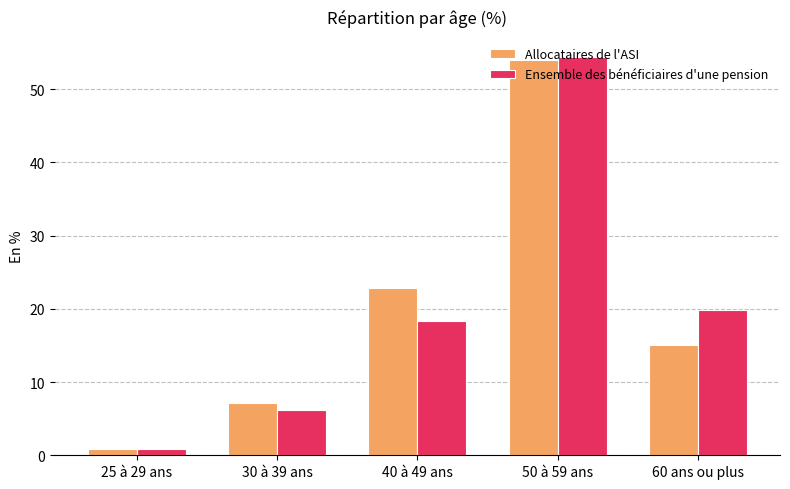

At which category is the sum across all series the highest?

50 à 59 ans